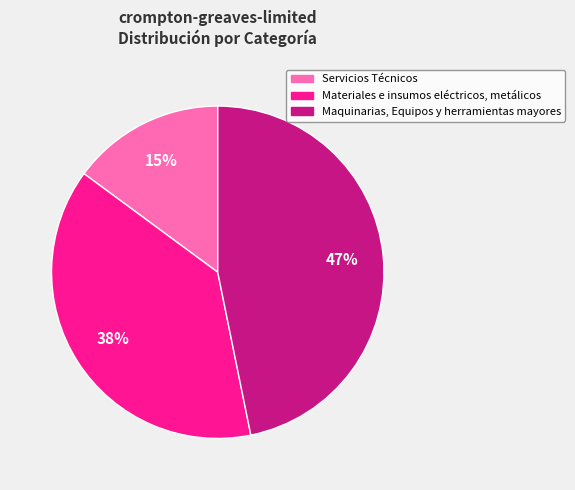

What is the ratio of the value at Servicios Técnicos to the value at Maquinarias, Equipos y herramientas mayores?

0.3